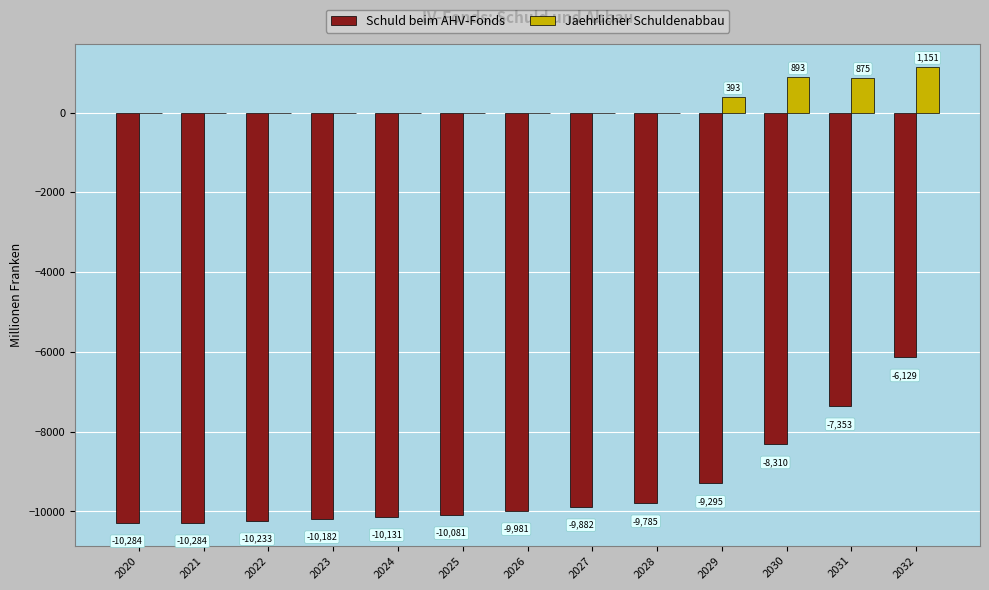

What are all the series names shown in the legend?

Schuld beim AHV-Fonds, Jaehrlicher Schuldenabbau